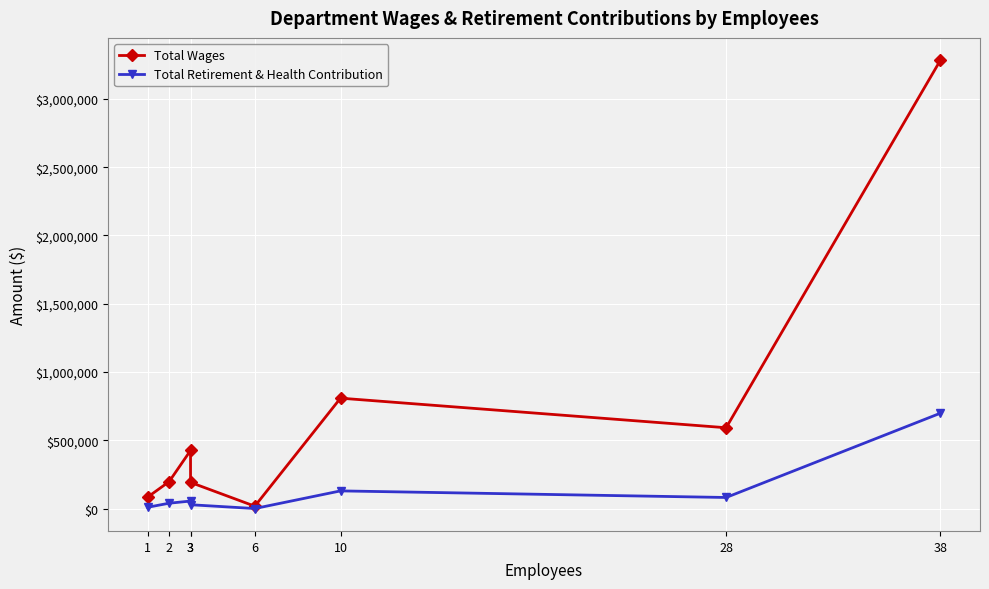

Reading left to right, what are all the values shown in this chart?

Total Wages: 84540	197511	425758	192011	17700	808784	592225	3282572
Total Retirement & Health Contribution: 9969	39634	55433	28478	664	129823	81572	698581